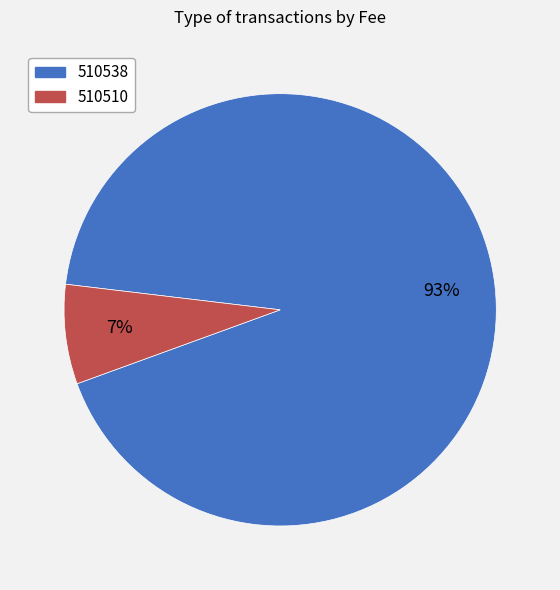

Which slice is the smallest?

510510